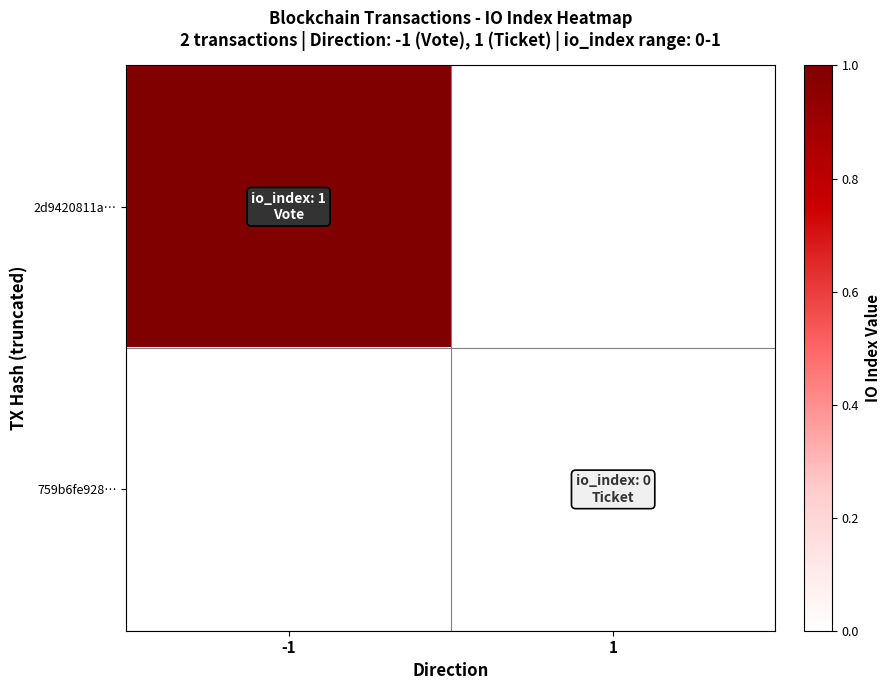

Reading left to right, what are all the values shown in this chart?

2d9420811a…: -1=1	1=0
759b6fe928…: -1=0	1=0